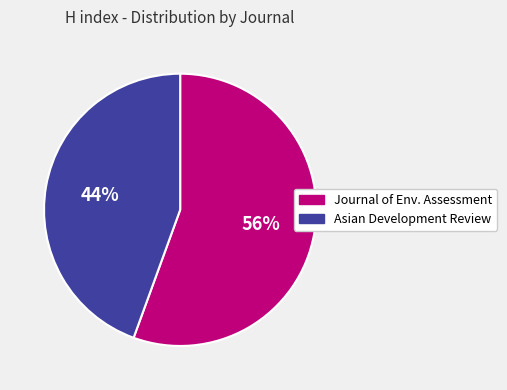

To the nearest percent, what percentage of the pie is Asian Development Review?

44%